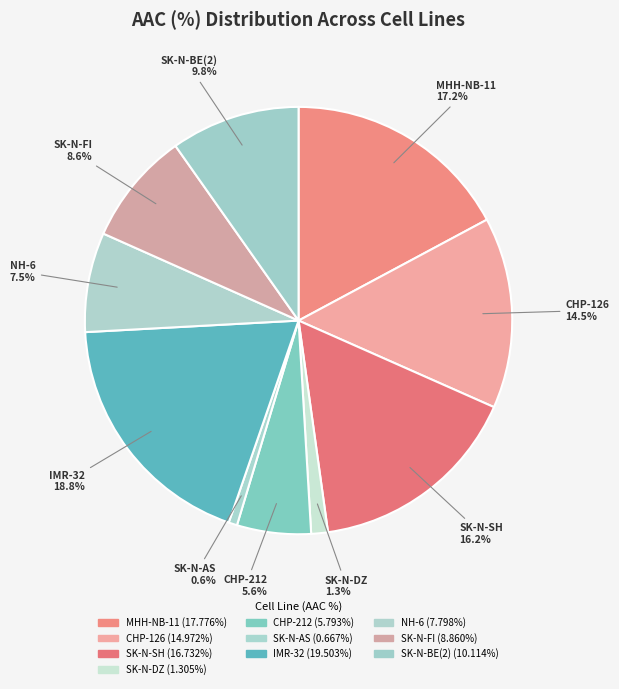

To the nearest percent, what is the difference between the largest and smallest slice percentages?

18%